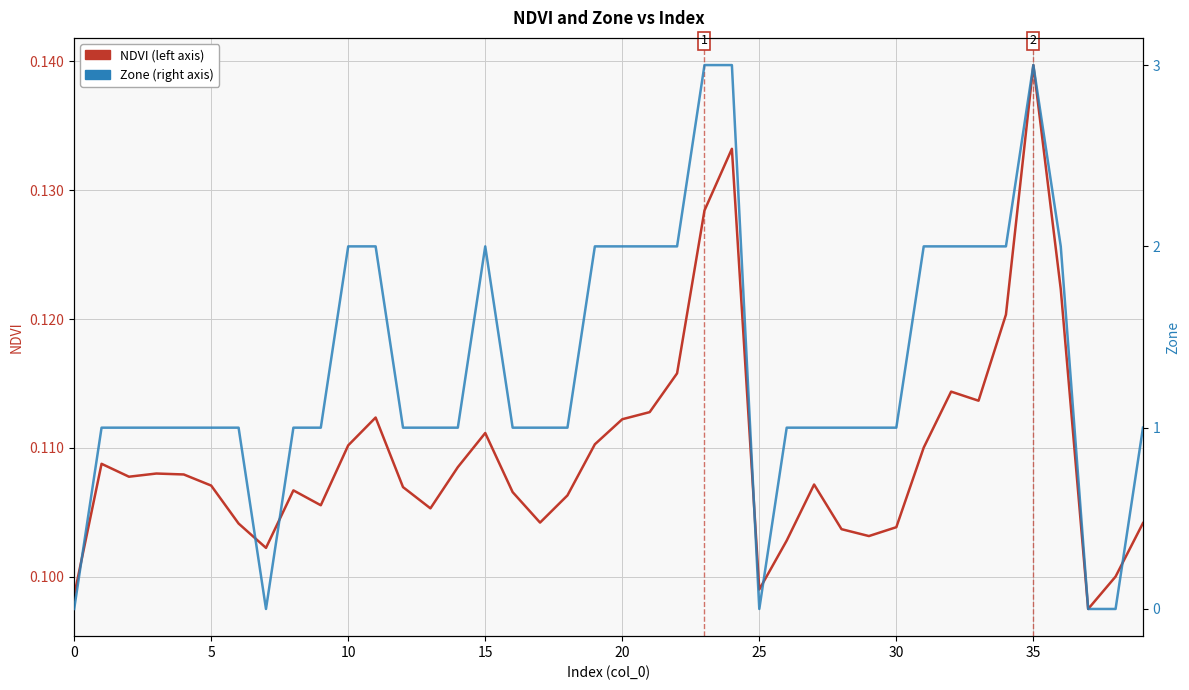

Rank the series by their maximum value, from highest to lowest.

Zone, NDVI